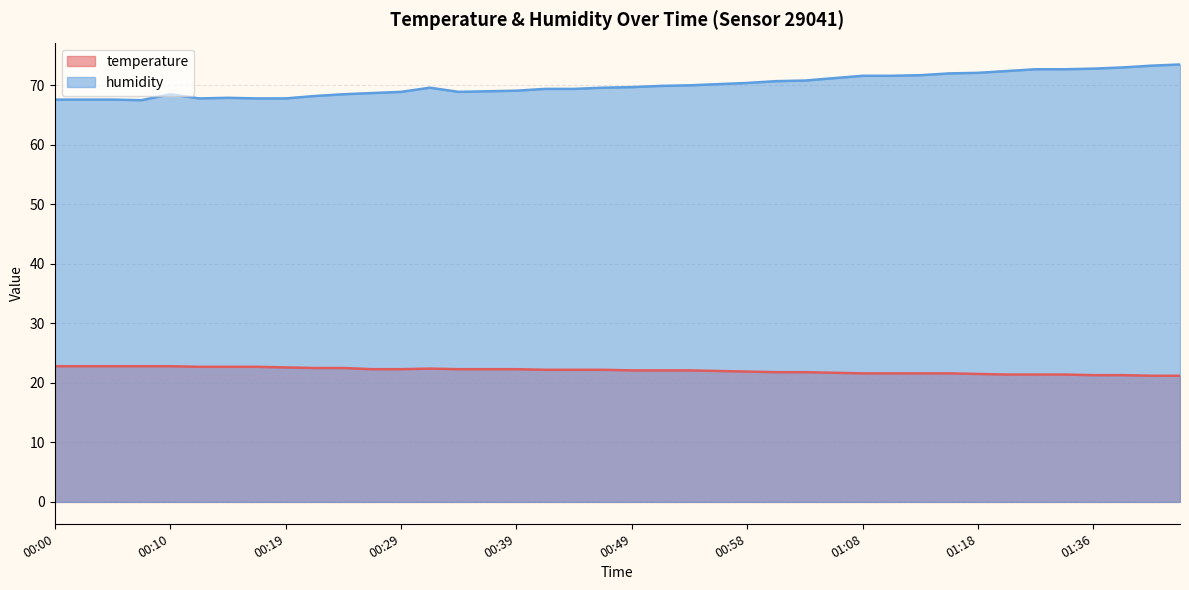

Rank the series by their maximum value, from lowest to highest.

temperature, humidity